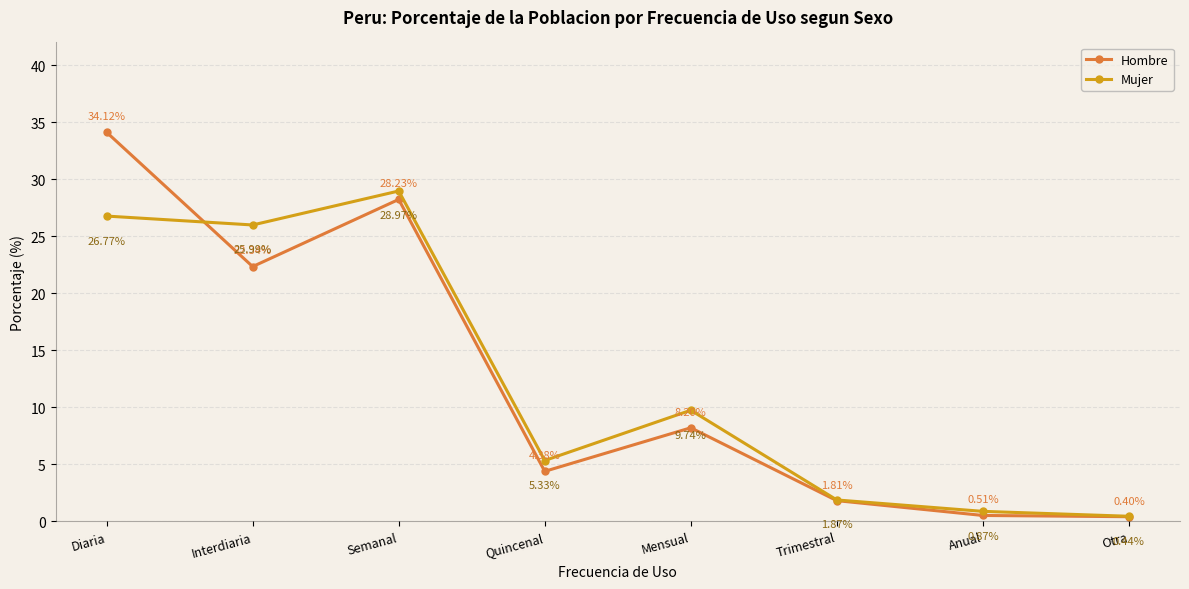

What is the maximum value for Hombre?

34.1